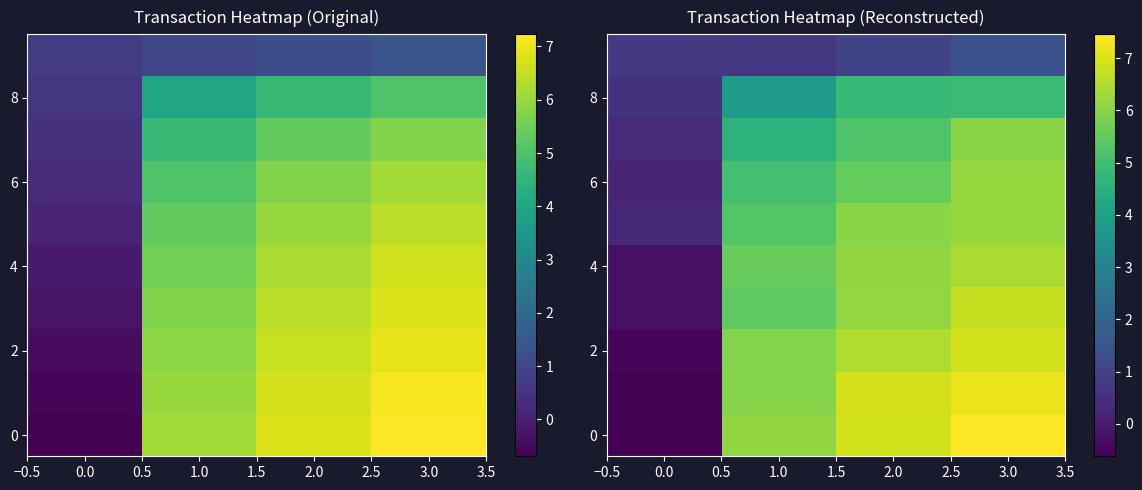

What is the maximum value shown in the chart?

7.5